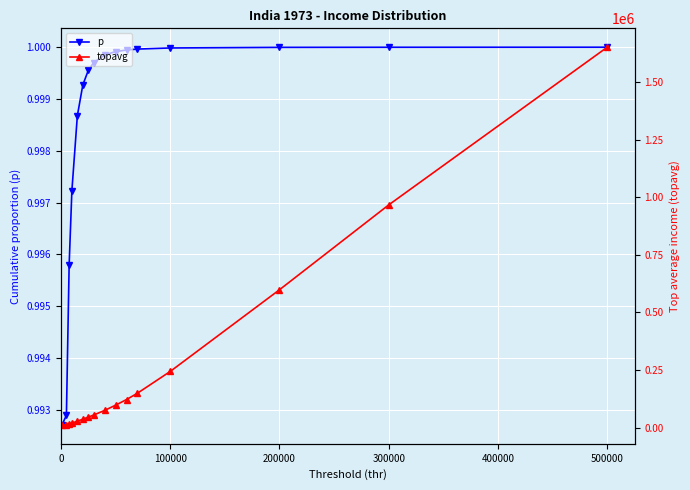

What value does the p series have at 300000?

1.0